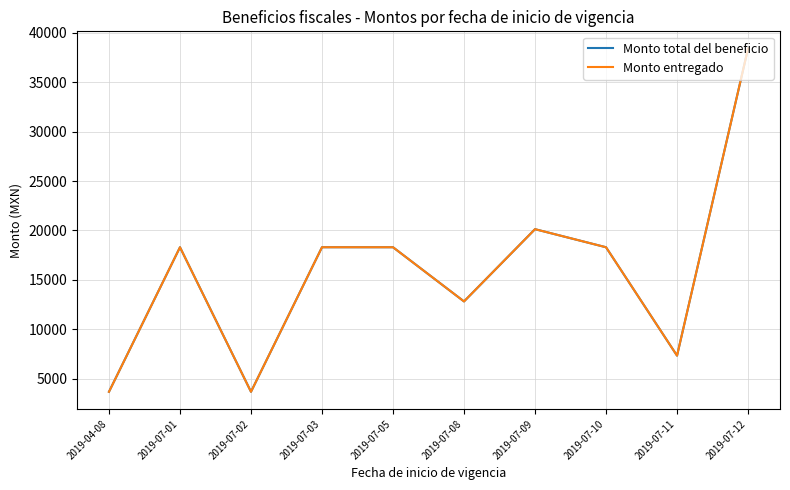

True or false: Monto total del beneficio has a value of 18293.2 at 2019-07-01.

True